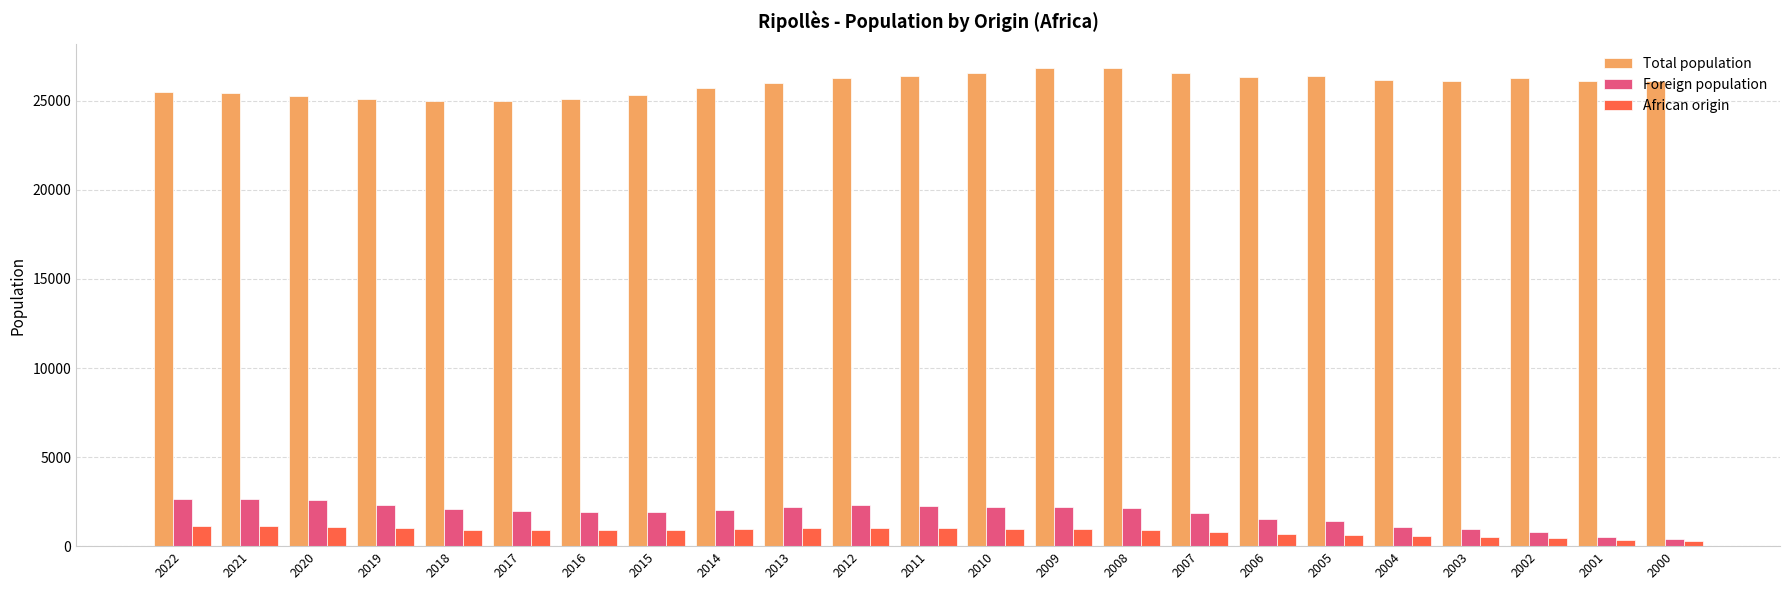

Where does the Total population series first go above 26121?

2012